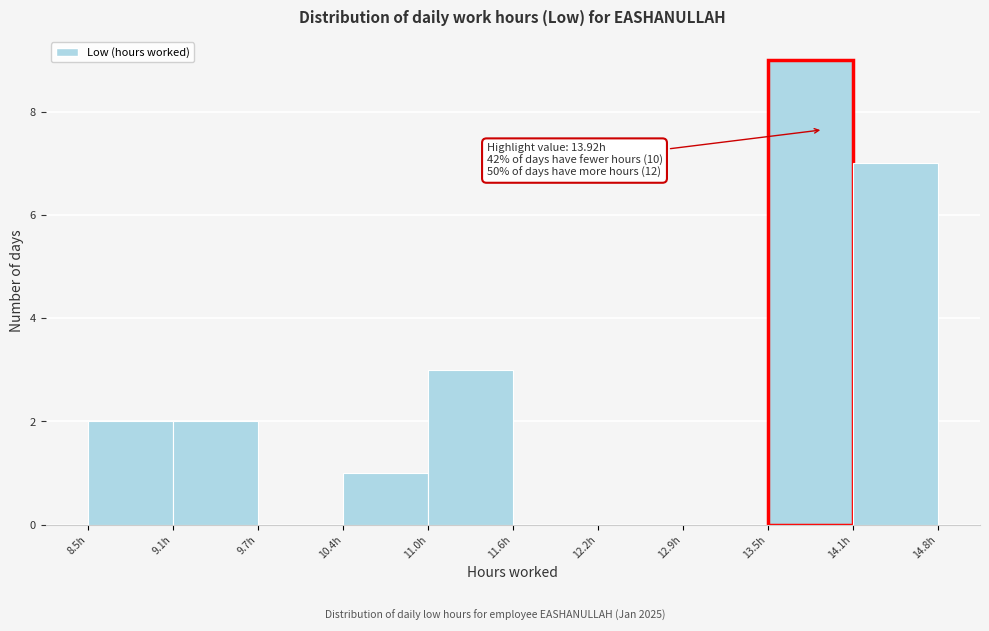

Over which range of the x-axis is the bar tallest?

13.5 to 14.1